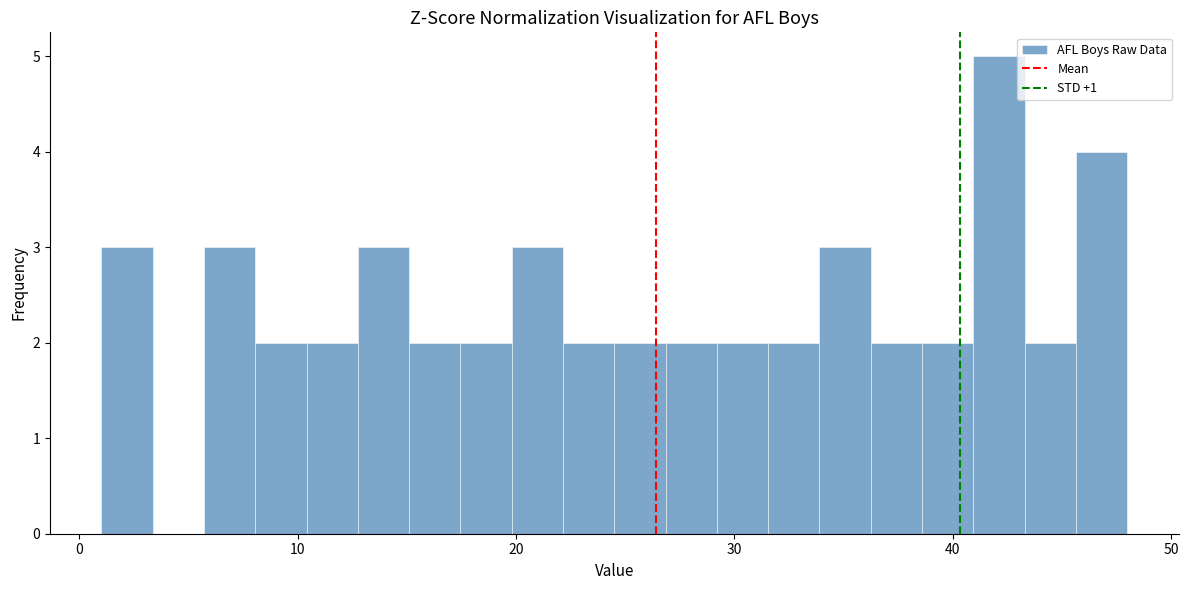

Read against the x-axis, roughly where is the centre of the tallest bar?

42